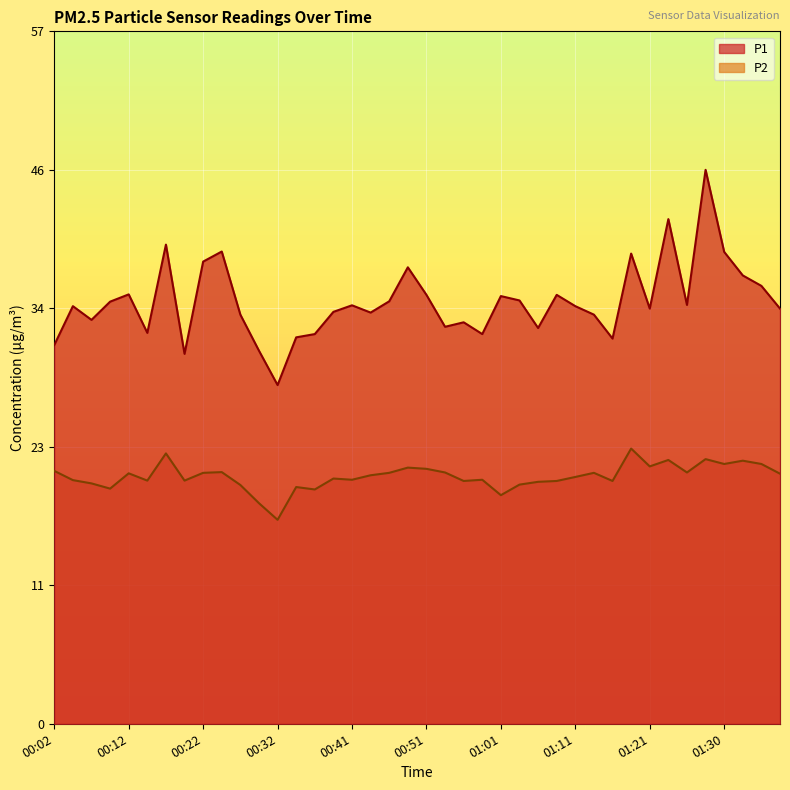

What position from the right is 00:44?

23